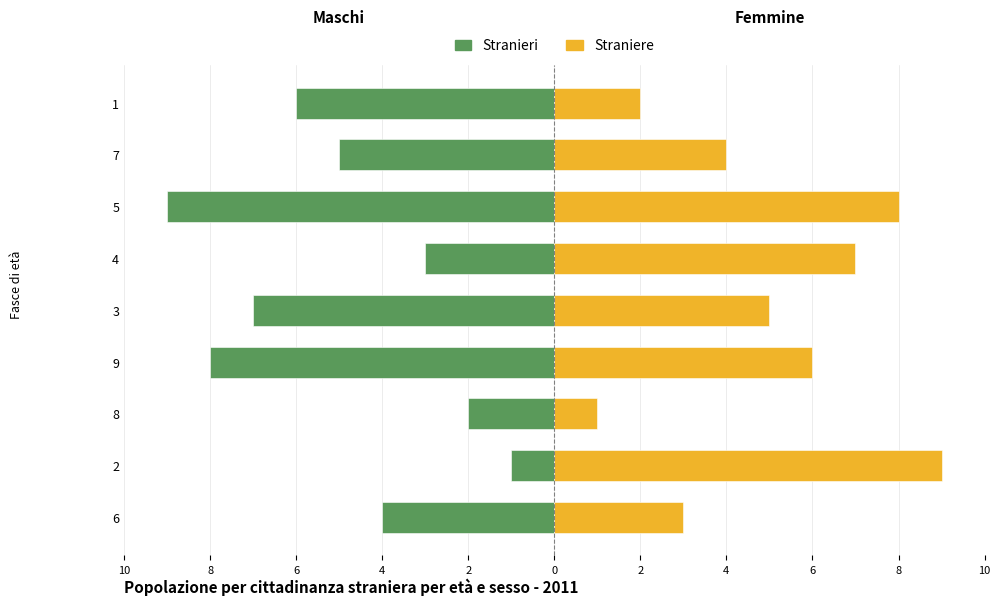

The Straniere series shows 7 at 3. True or false?

False